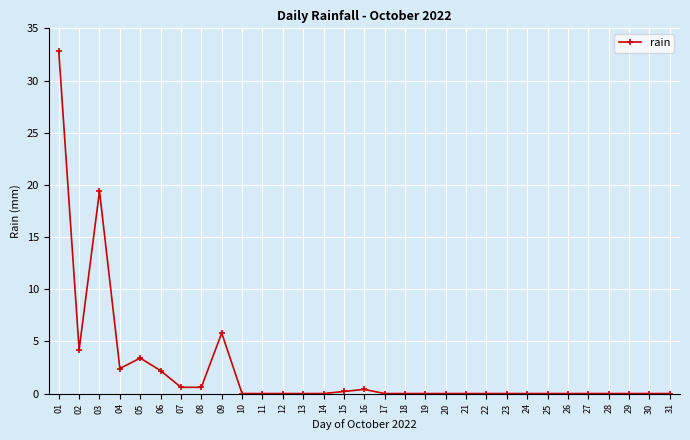

Where is the first local maximum?

03